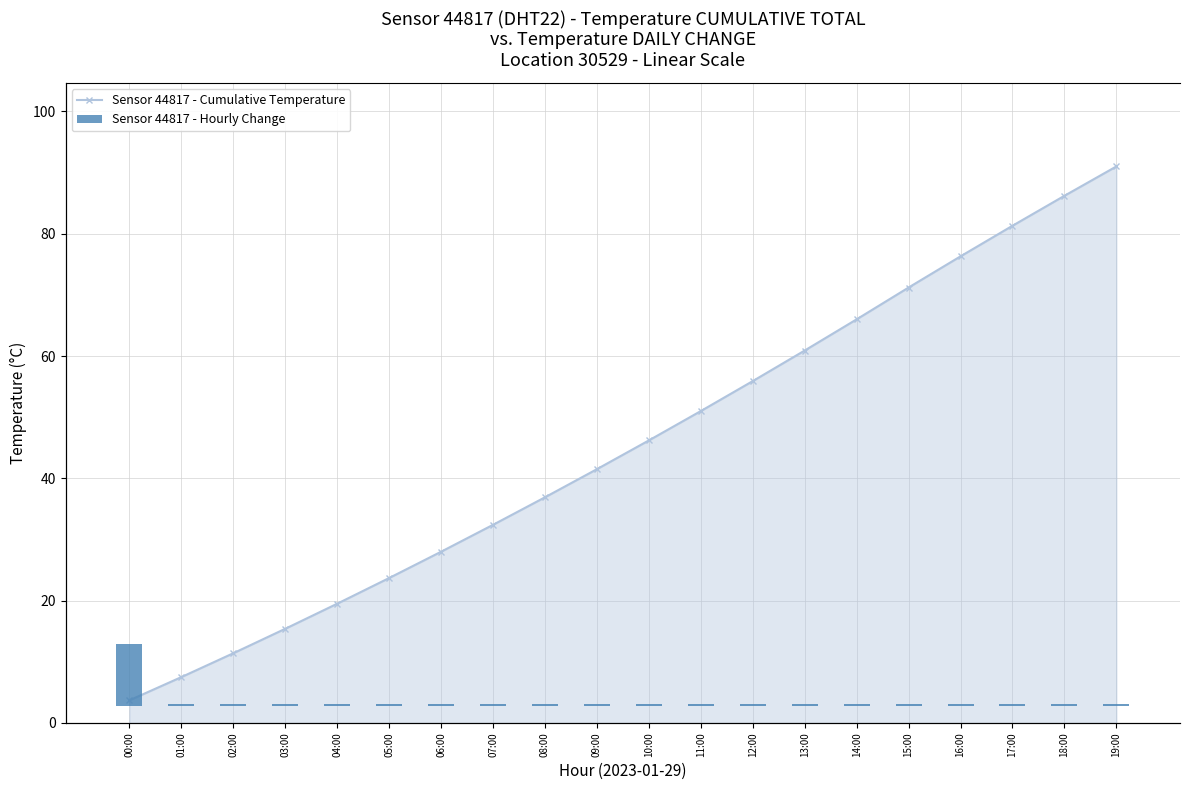

What is the difference between the maximum and minimum values in the Sensor 44817 - Hourly Change series?

3.6